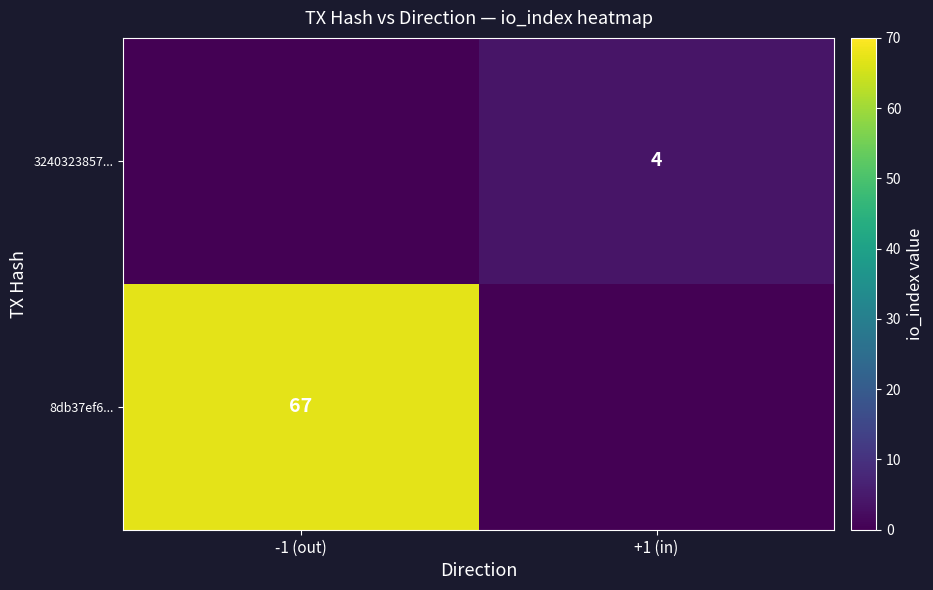

The 3240323857... series shows 4 at +1 (in). True or false?

True